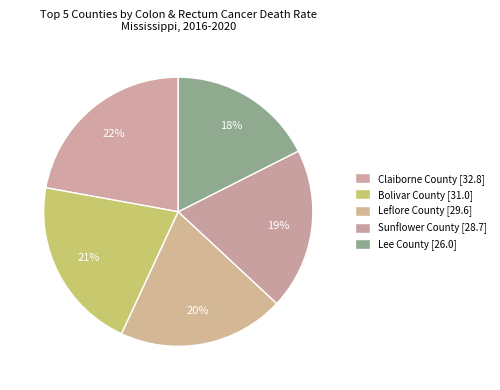

Is there a majority slice in this chart?

No